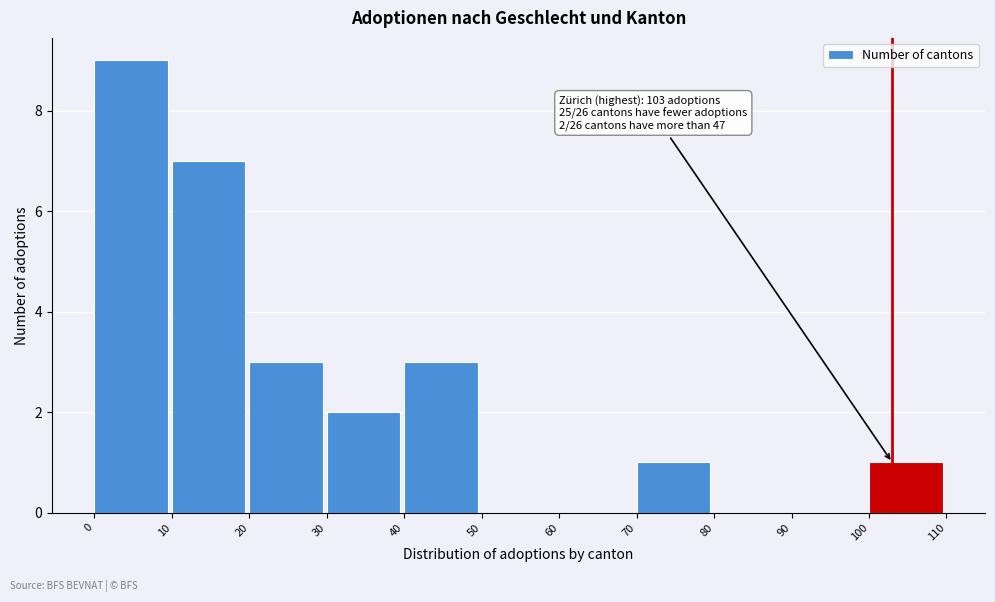

Over which range of the x-axis is the bar tallest?

0 to 10